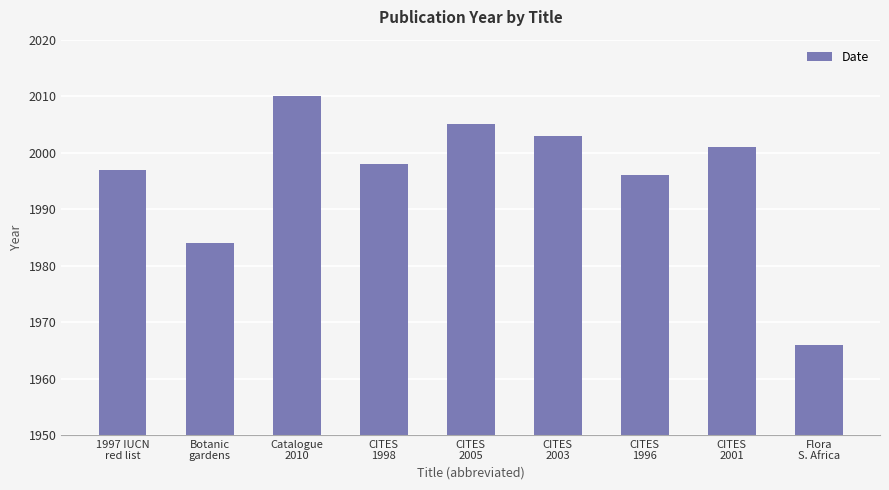

Rank the categories by value from lowest to highest.

Flora
S. Africa, Botanic
gardens, CITES
1996, 1997 IUCN
red list, CITES
1998, CITES
2001, CITES
2003, CITES
2005, Catalogue
2010